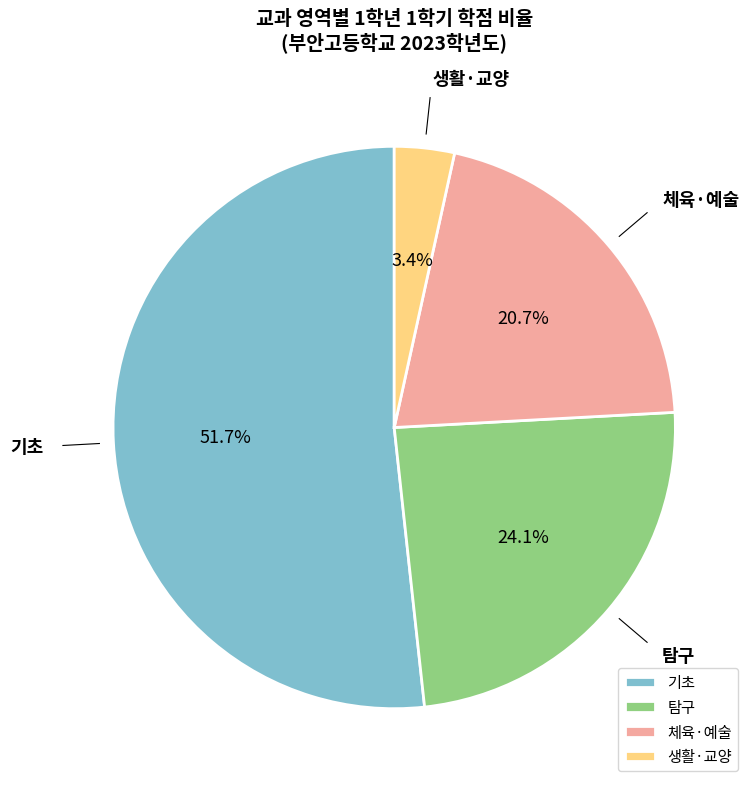

To the nearest percent, what is the average slice percentage?

25%